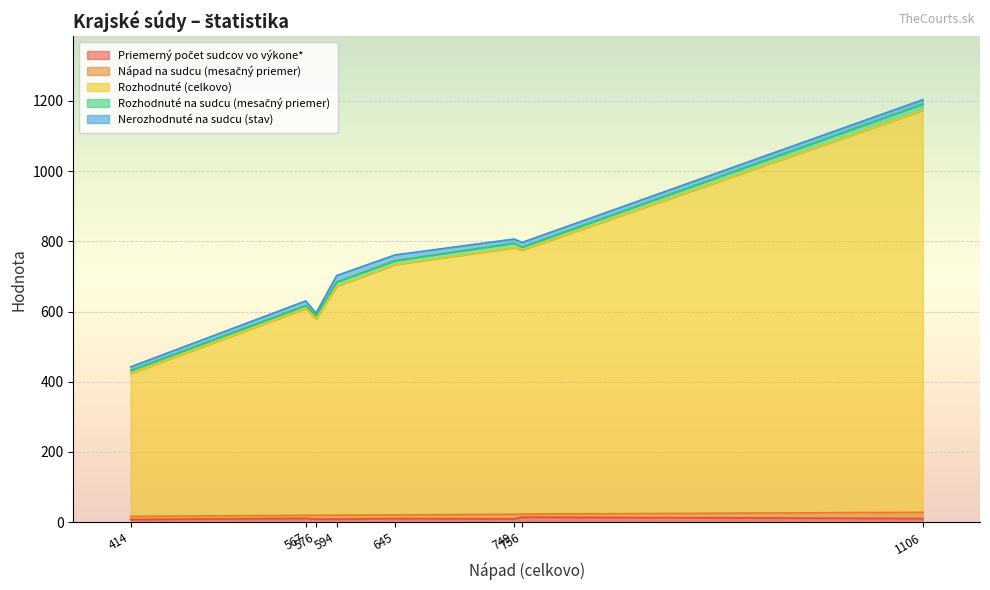

List the series in order of their peak value, lowest first.

Priemerný počet sudcov vo výkone*, Nápad na sudcu (mesačný priemer), Rozhodnuté na sudcu (mesačný priemer), Nerozhodnuté na sudcu (stav), Rozhodnuté (celkovo)